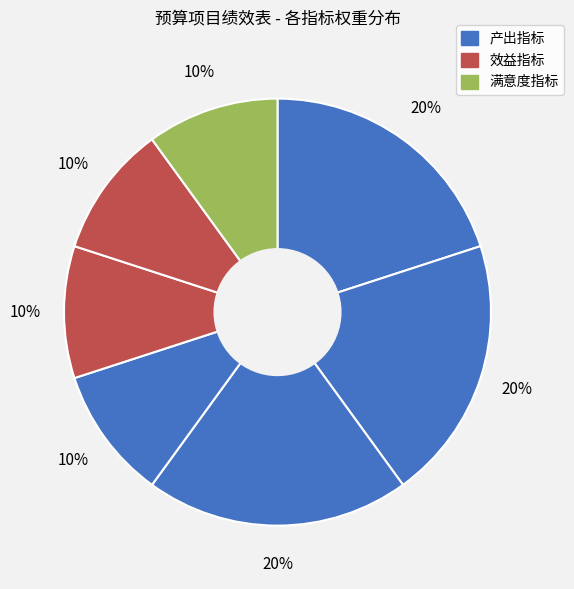

Count the number of slices in the pie.

7